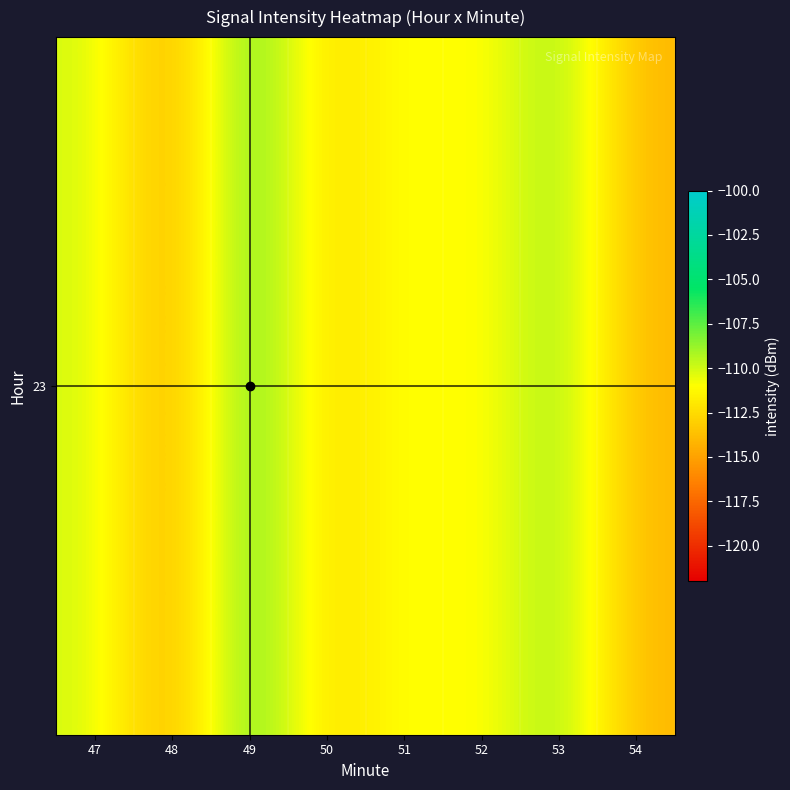

Count the number of data series in this chart.

1